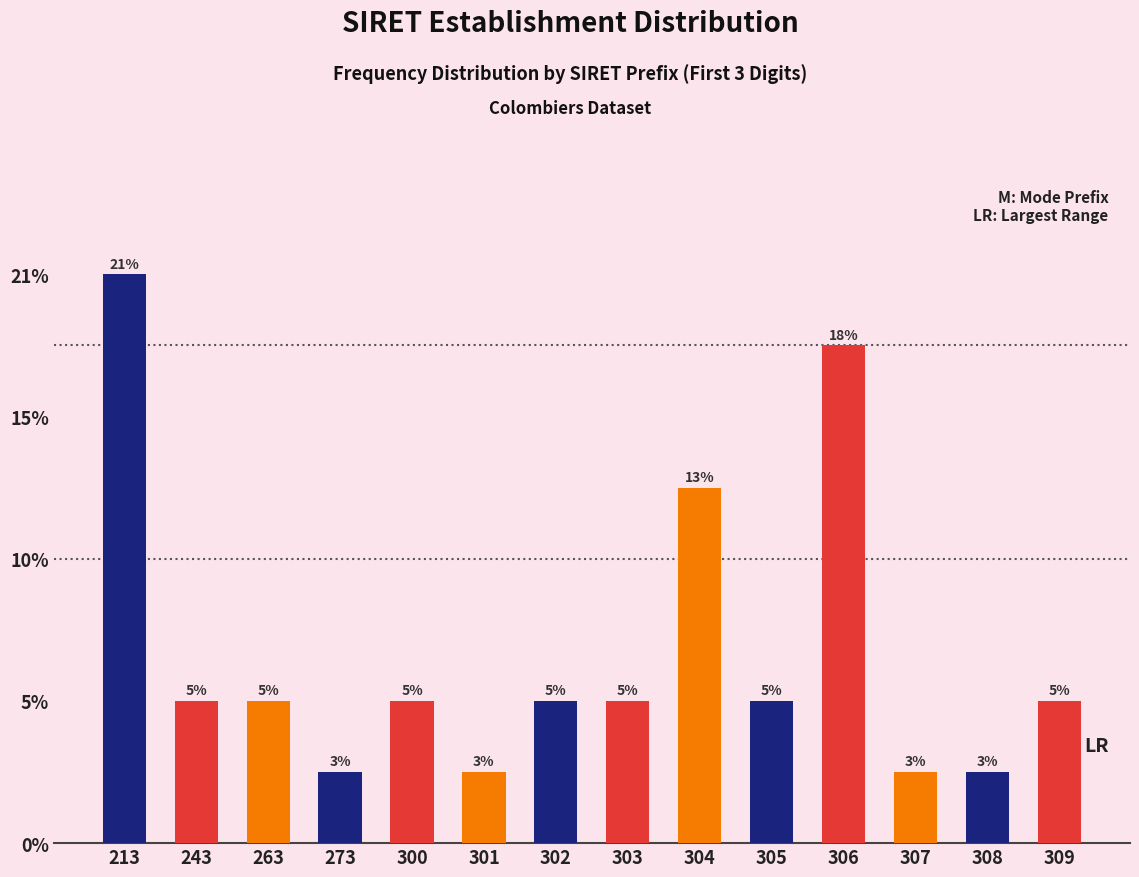

Does the chart contain any negative values?

No